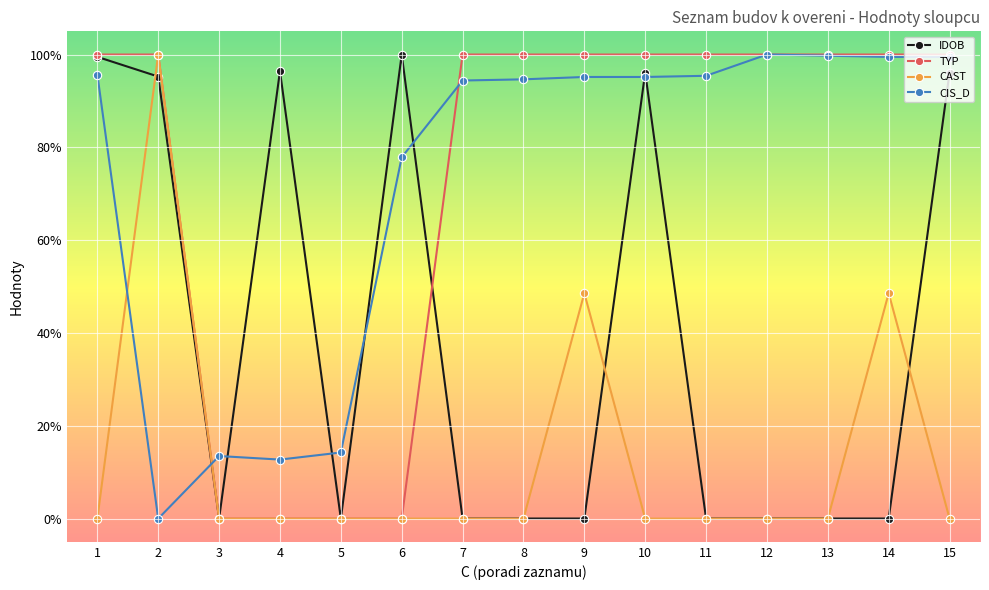

Between 10 and 12, which series saw the biggest shift?

IDOB